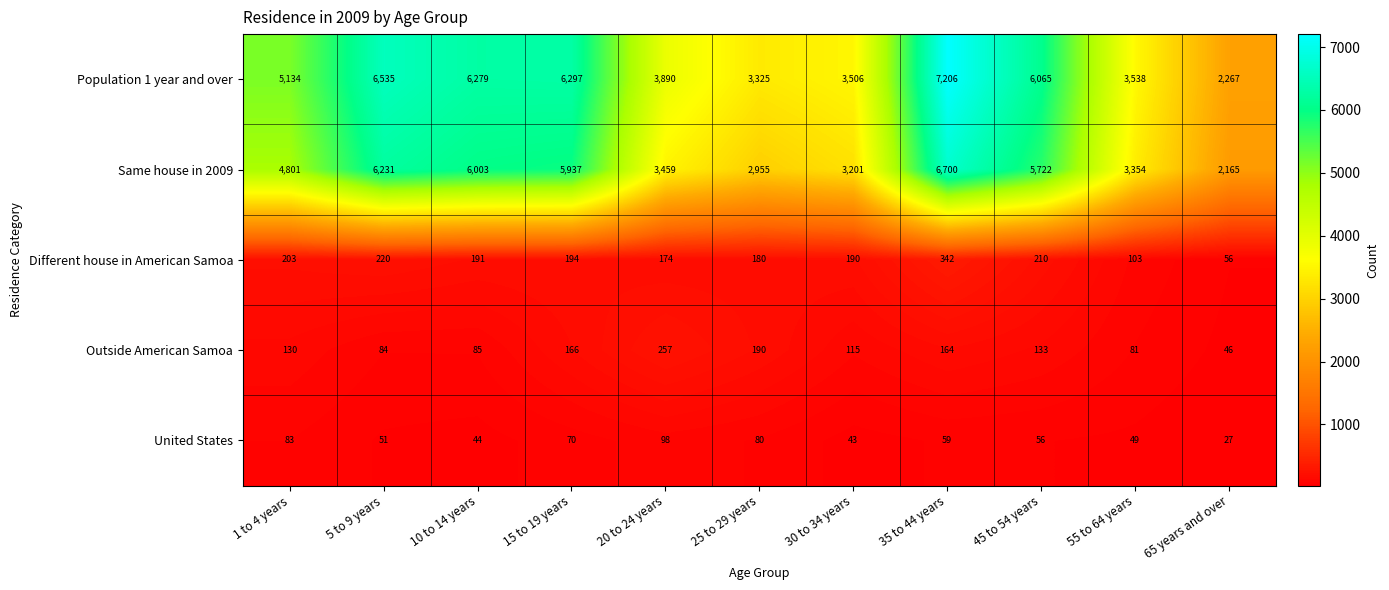

What is the spread (max minus min) of values at 15 to 19 years?

6227